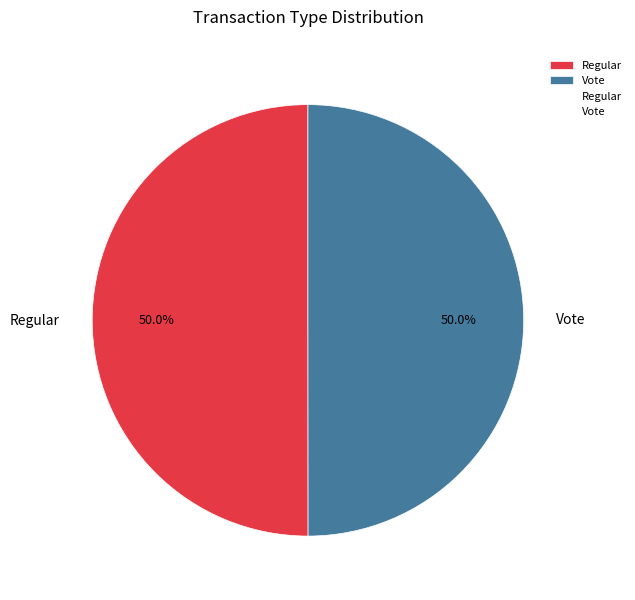

Approximately how many times larger is the value at Vote compared to Regular?

1.0